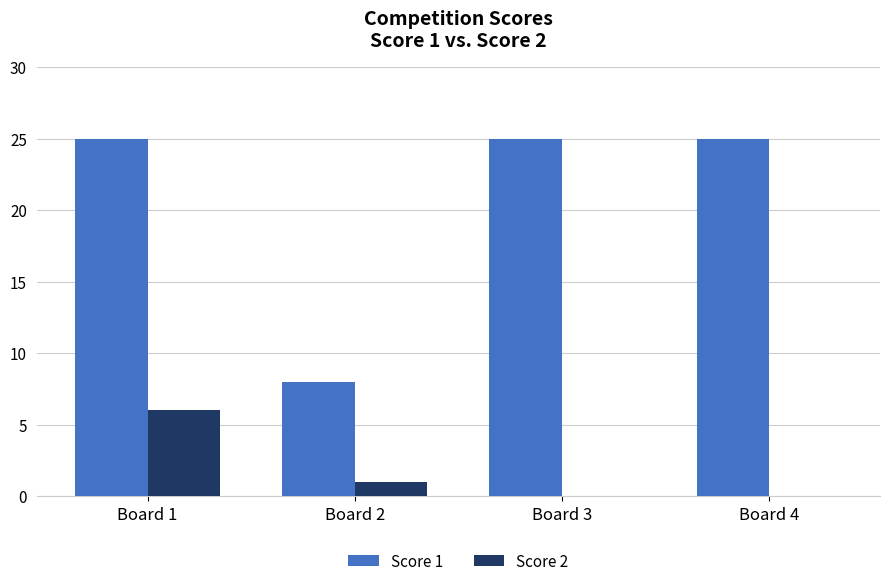

Is the value of Score 2 at Board 2 greater than the value of Score 1 at Board 3?

No